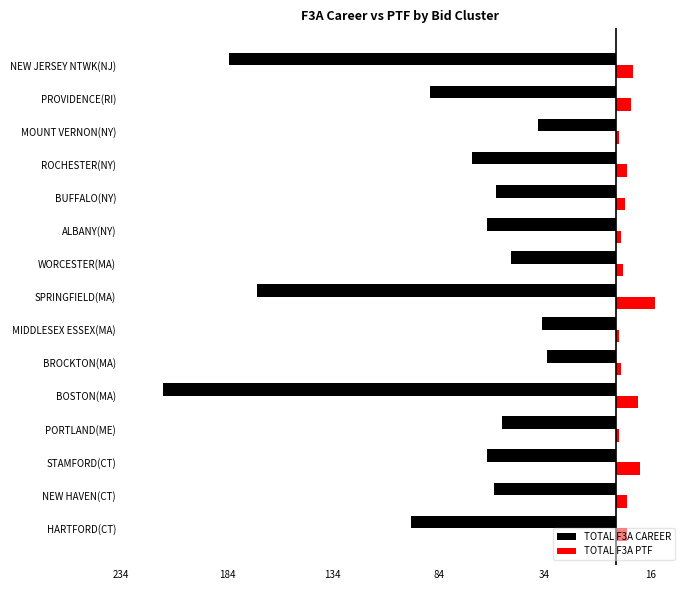

What are all the series names shown in the legend?

TOTAL F3A CAREER, TOTAL F3A PTF